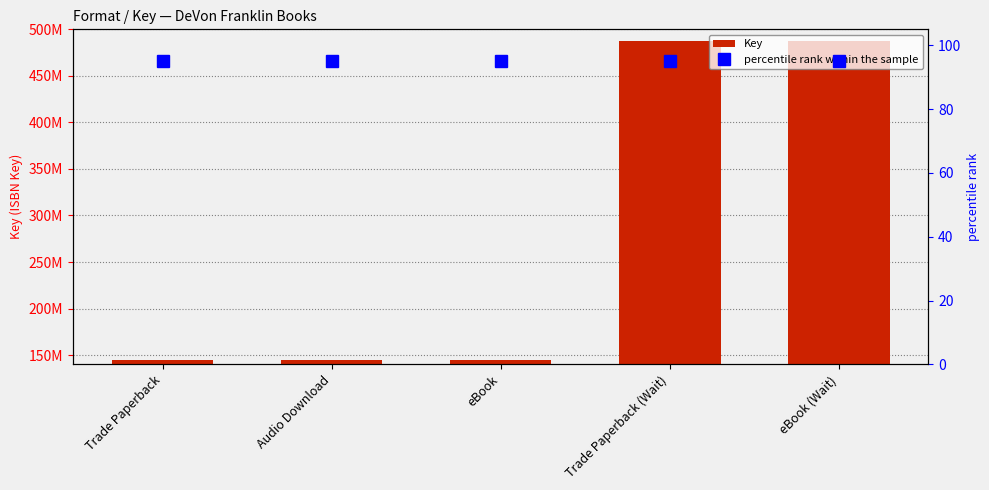

What is the spread (max minus min) of values at Trade Paperback?

144827662